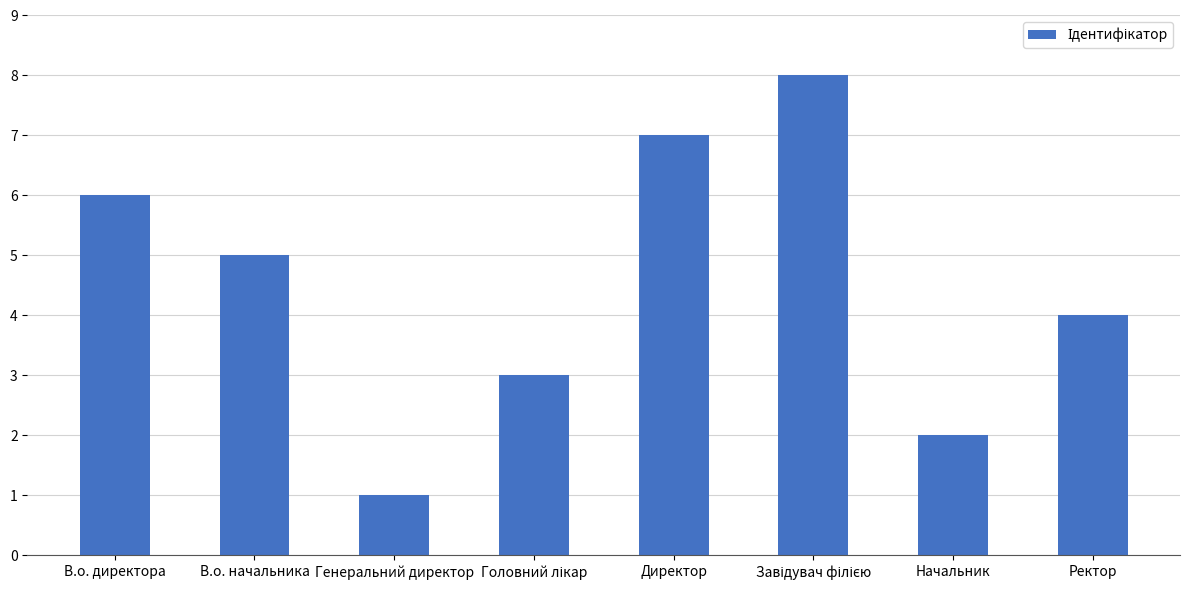

What is the difference between the maximum and minimum values?

7